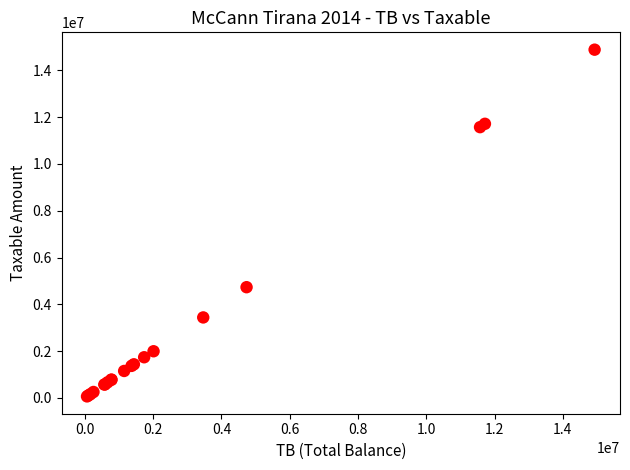

What Y value in the scatter plot is closest to 7474836?

4731146.9